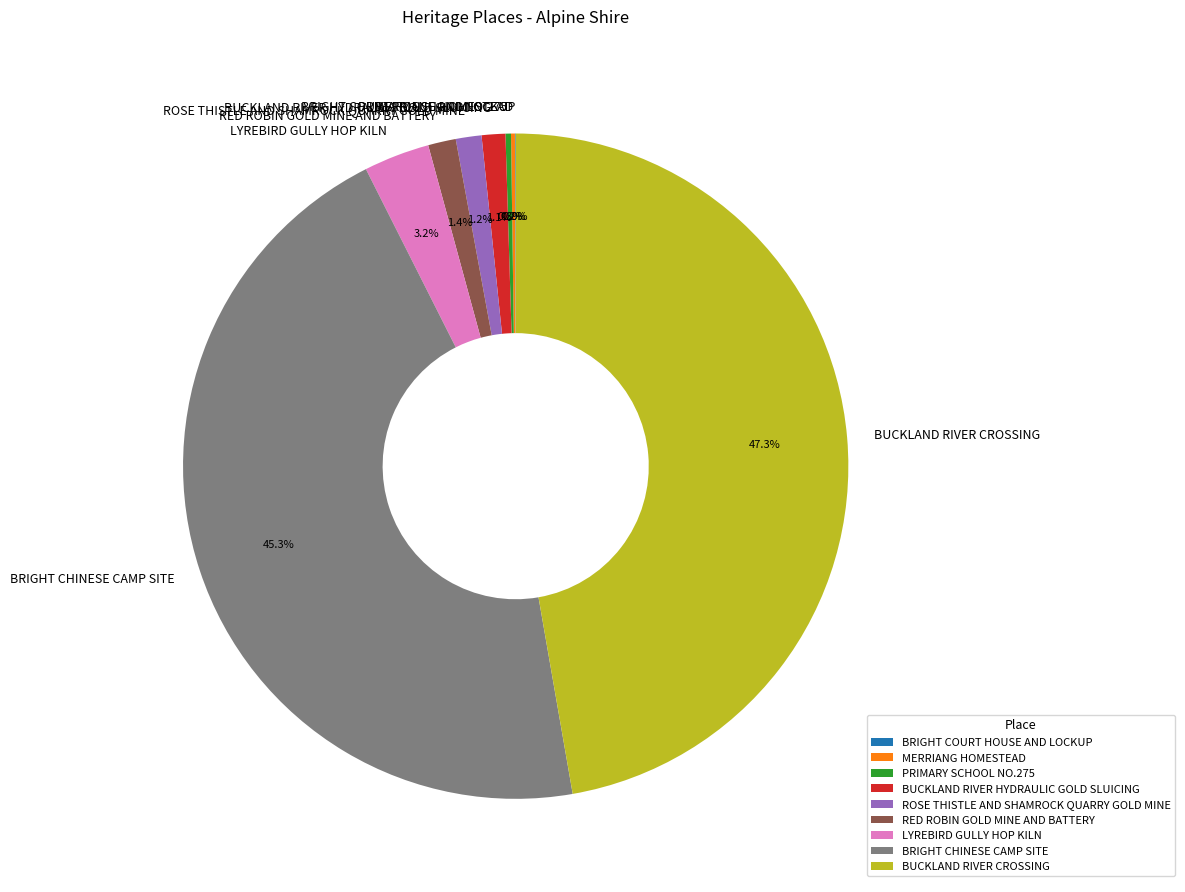

What percentage do BUCKLAND RIVER HYDRAULIC GOLD SLUICING and LYREBIRD GULLY HOP KILN together represent?

4.3%